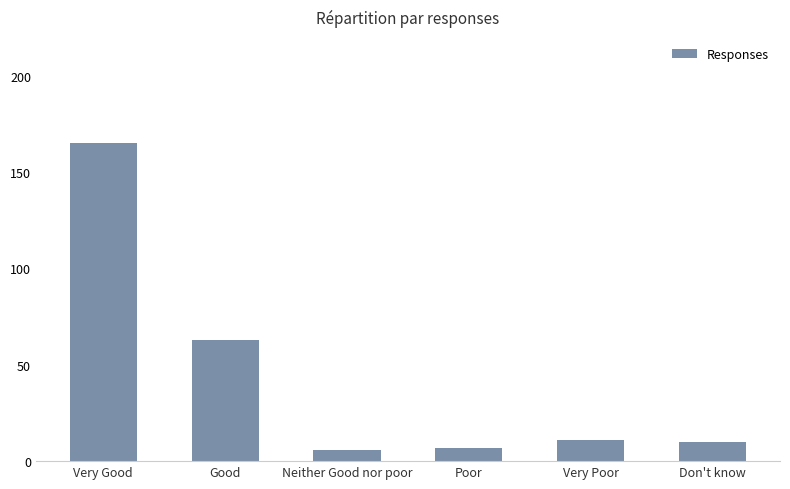

Where does the data first go above 11?

Very Good